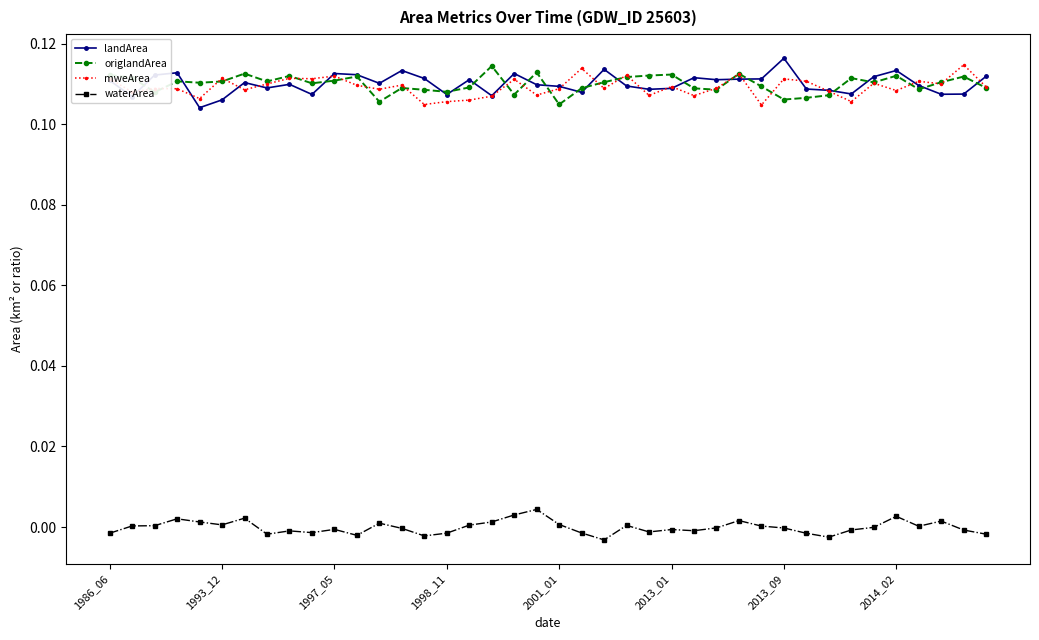

True or false: landArea and waterArea intersect in this chart.

False